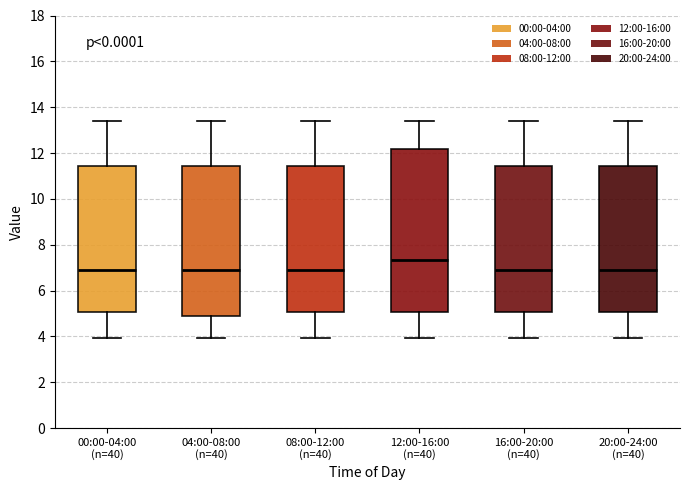

Reading left to right, transcribe this box plot: for each box, give where its median line is, the range the box spans, and where its two whiskers end, as read against the y-axis. The values are not printed on the chart, so give them approximately, as read against the axis.

00:00-04:00 (n=40): median 7.0, box 5.0 to 11.4, whiskers 4.0 to 13.4
04:00-08:00 (n=40): median 7.0, box 5.0 to 11.4, whiskers 4.0 to 13.4
08:00-12:00 (n=40): median 7.0, box 5.0 to 11.4, whiskers 4.0 to 13.4
12:00-16:00 (n=40): median 7.4, box 5.0 to 12.2, whiskers 4.0 to 13.4
16:00-20:00 (n=40): median 7.0, box 5.0 to 11.4, whiskers 4.0 to 13.4
20:00-24:00 (n=40): median 7.0, box 5.0 to 11.4, whiskers 4.0 to 13.4